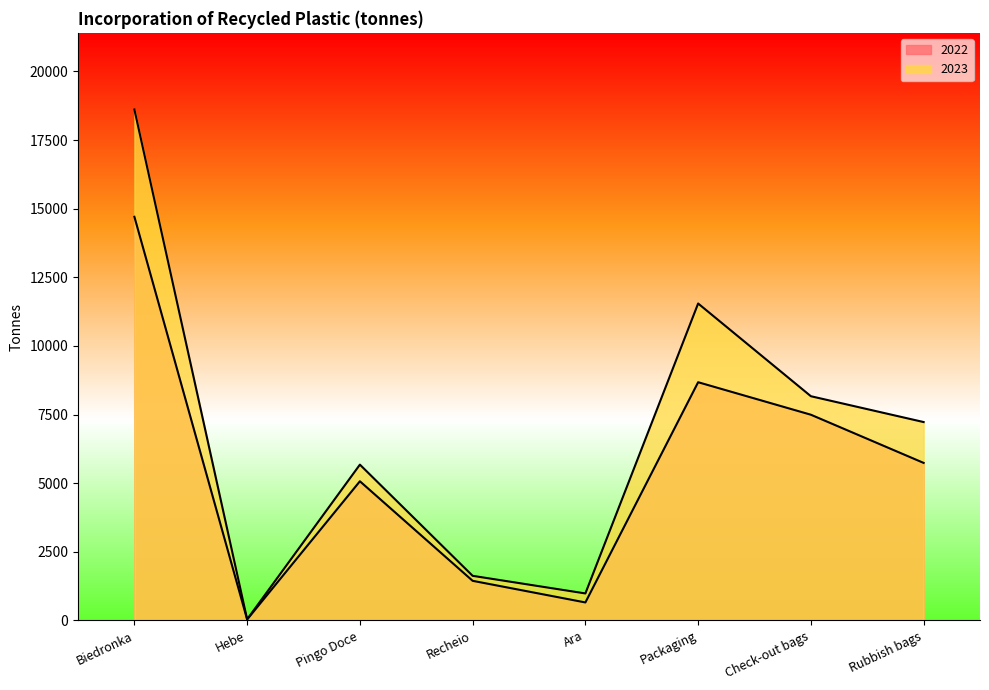

At which label does 2022 first exceed 5739?

Biedronka